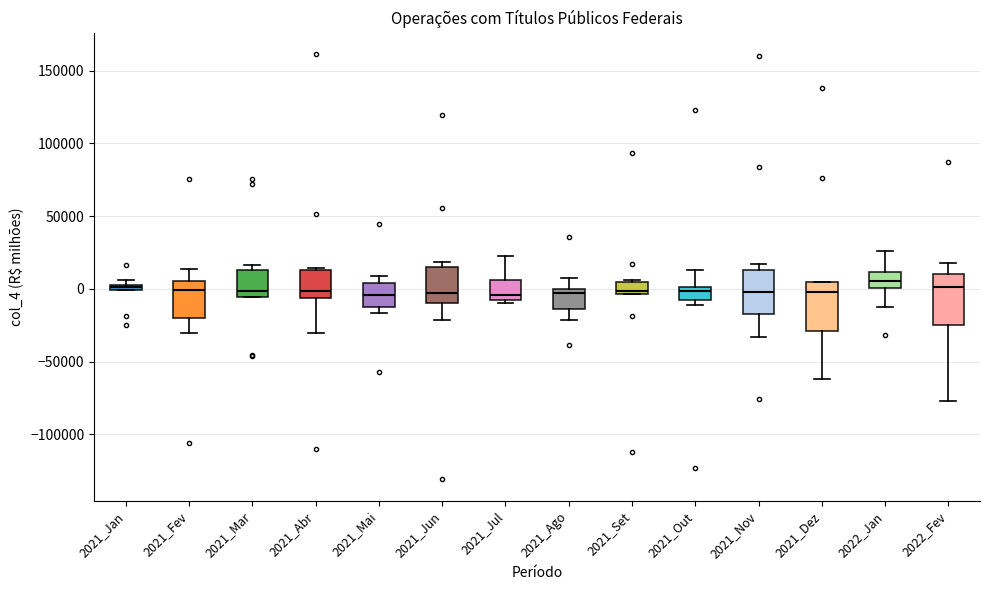

Where is the lower edge of the box for 2021_Dez on the y-axis? The values are not printed on the chart, so give them approximately, as read against the axis.

-30000